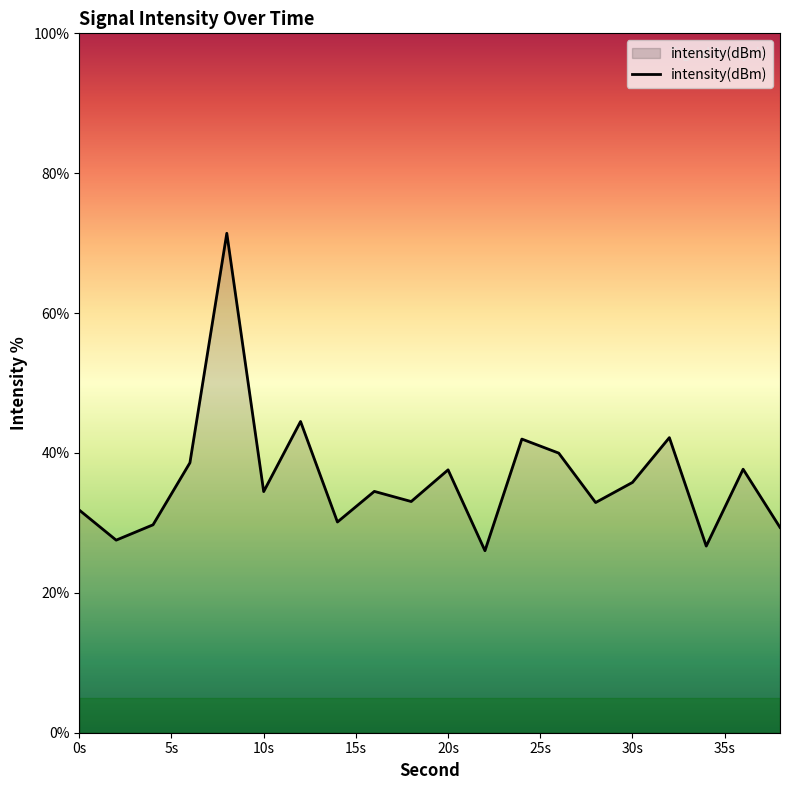

What is the difference between the maximum and minimum values?

45.4